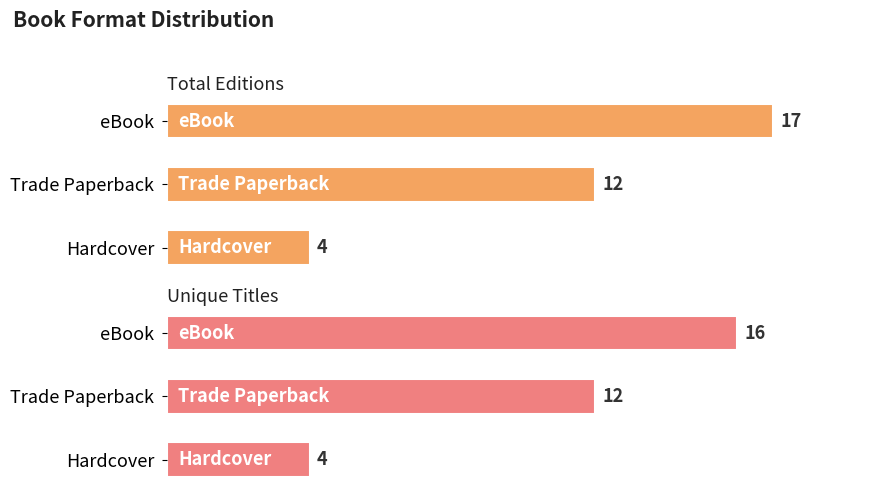

What is the value of the Unique Titles bar at the 1st from the left?

4